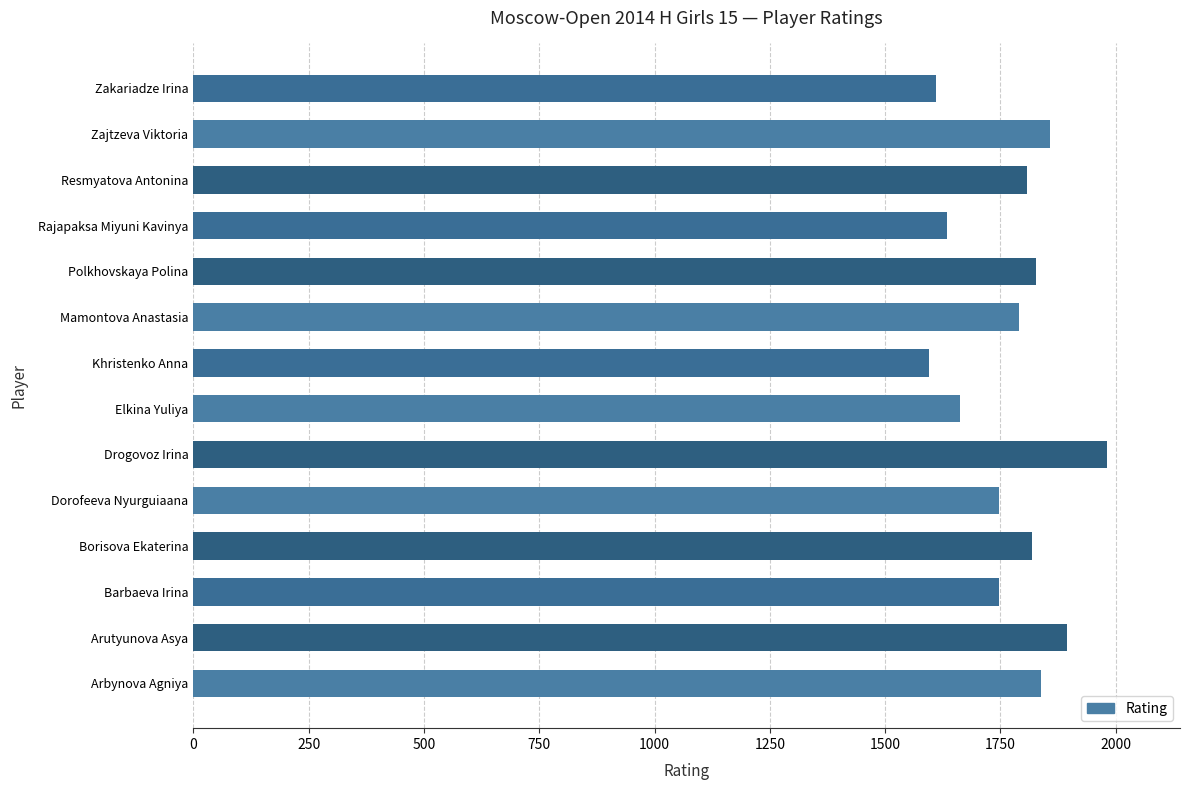

What is the ratio of the value at Elkina Yuliya to the value at Barbaeva Irina?

1.0